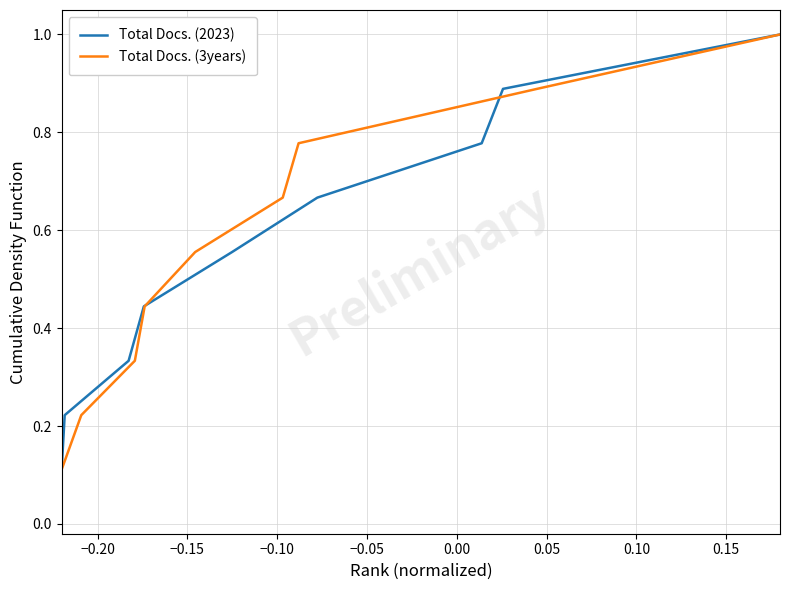

What is the highest value of the Total Docs. (3years) series?

1.0